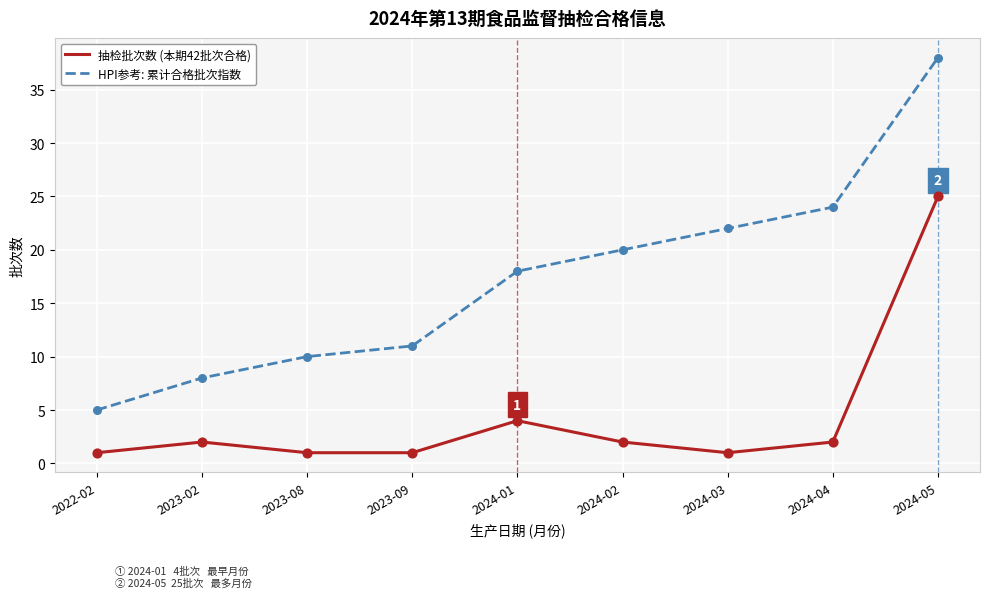

What is the spread (max minus min) of values at 2024-01?

14